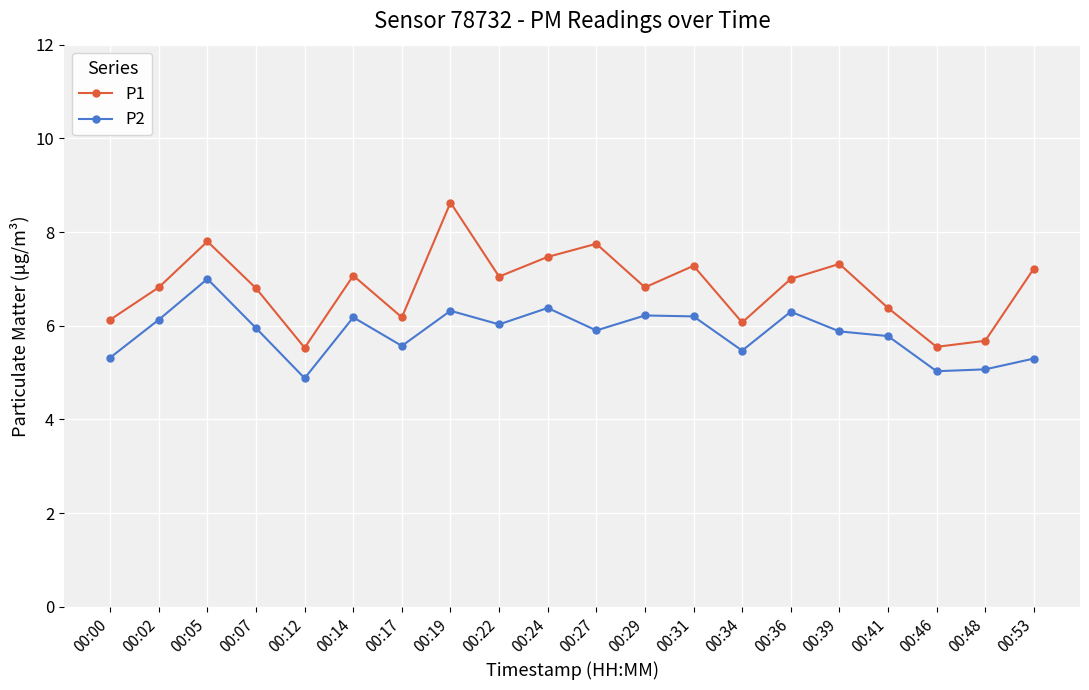

The P2 series shows 2.8 at 00:02. True or false?

False